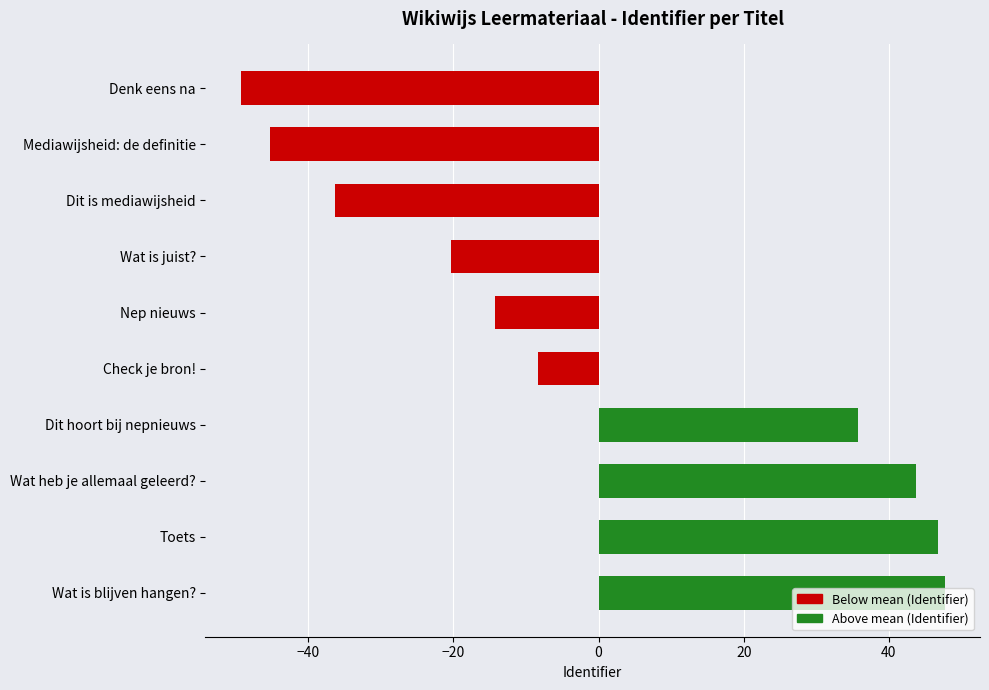

What is the smallest value displayed?

-49.3